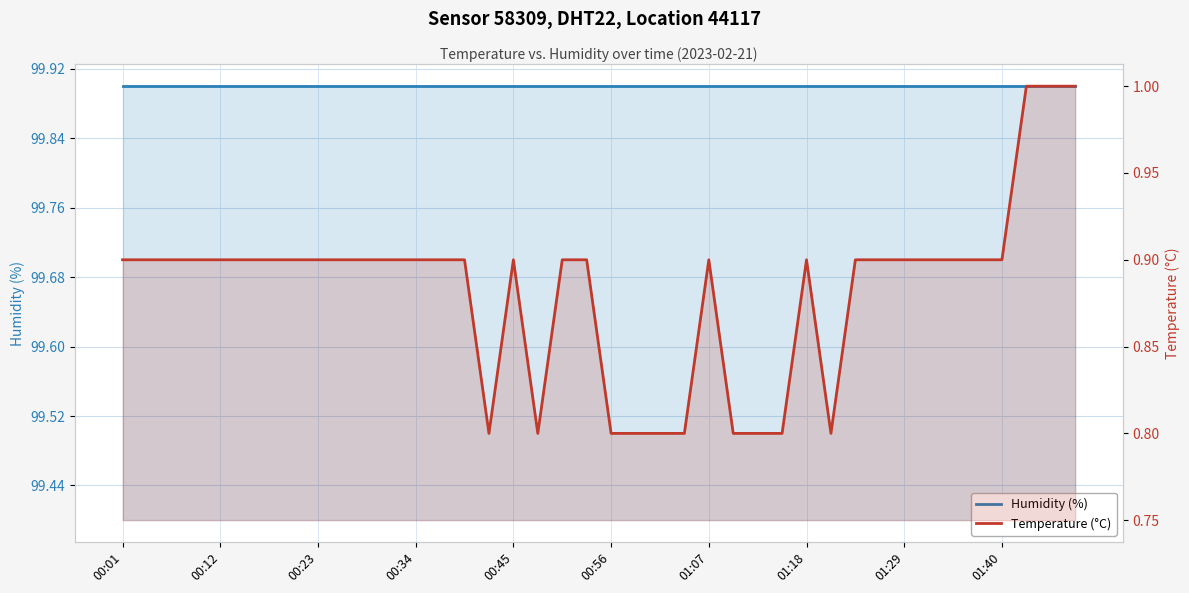

How many distinct data groups are displayed?

2